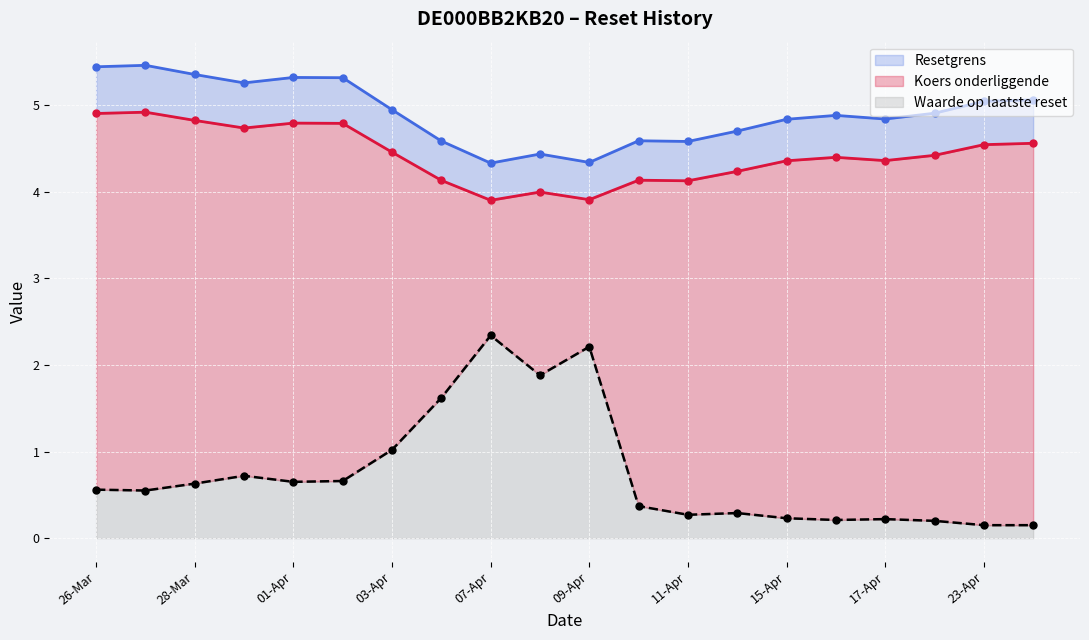

True or false: Waarde op laatste reset and Koers onderliggende cross at least once.

False